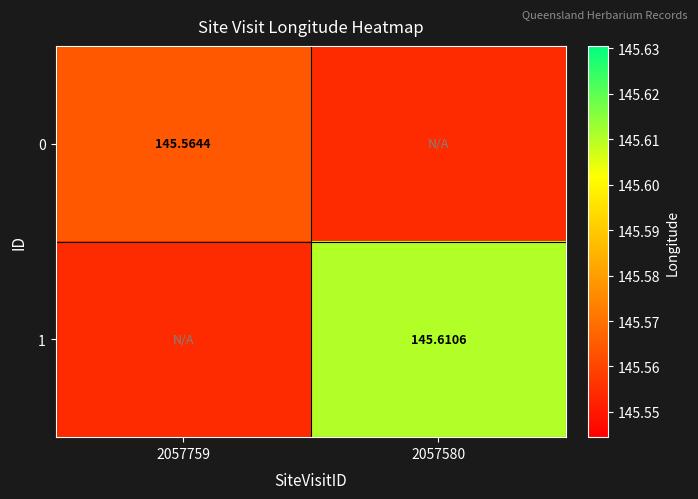

Rank the series by their maximum value, from lowest to highest.

0, 1